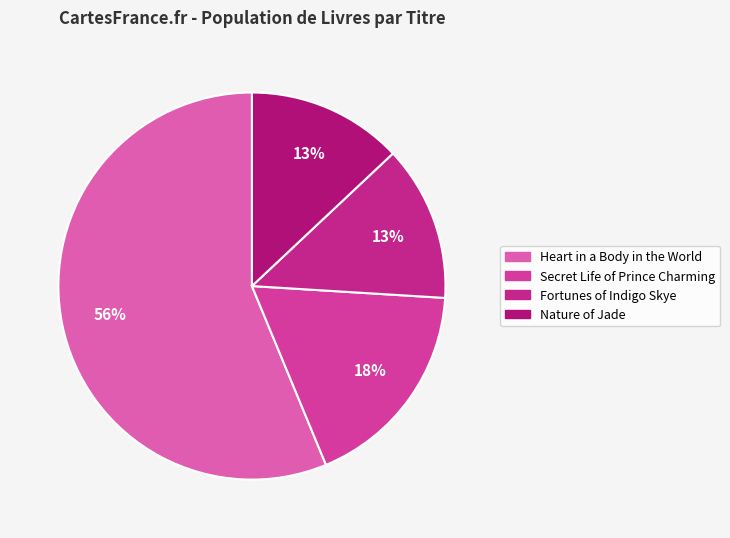

To the nearest percent, what percentage of the pie is Nature of Jade?

13%